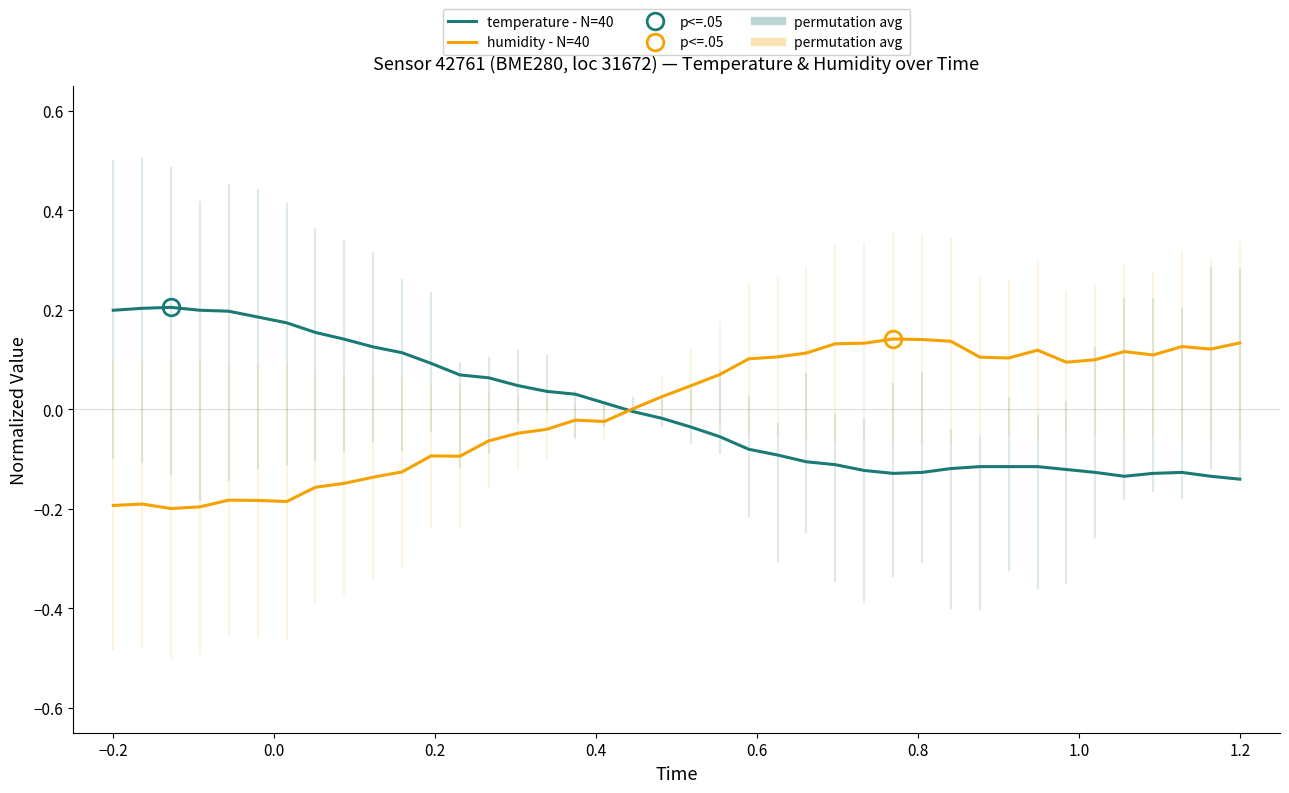

What is the minimum value for temperature - N=40?

-0.1